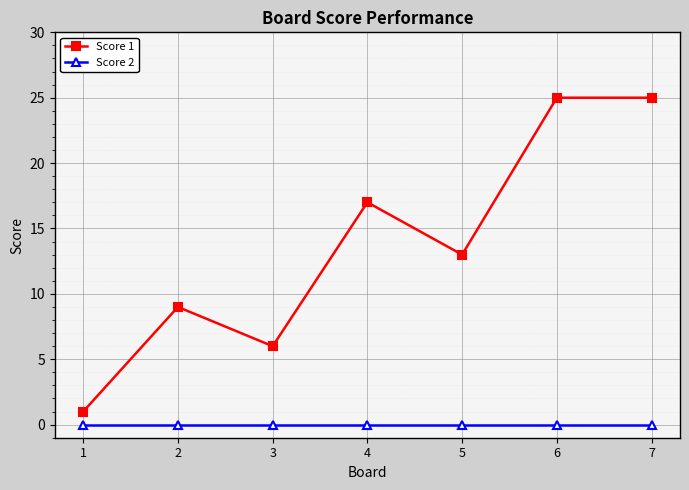

True or false: Score 1 and Score 2 intersect in this chart.

False